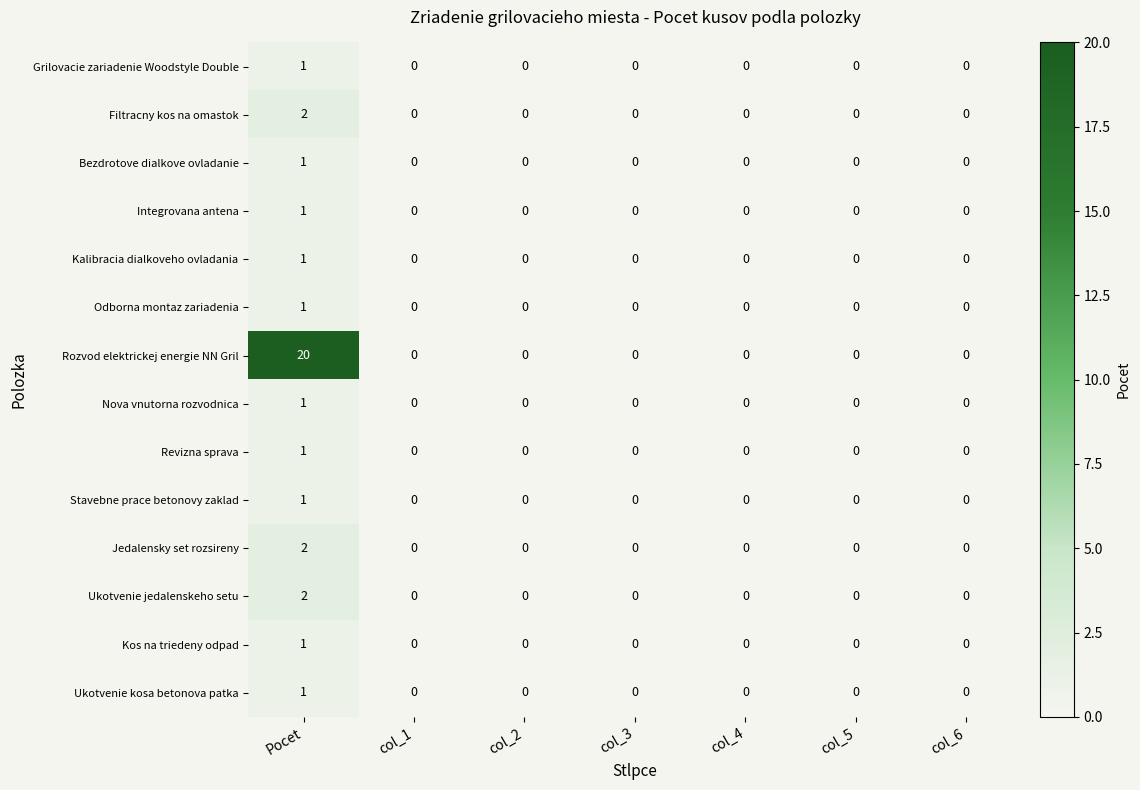

At which category does the chart reach its peak across all series?

Pocet